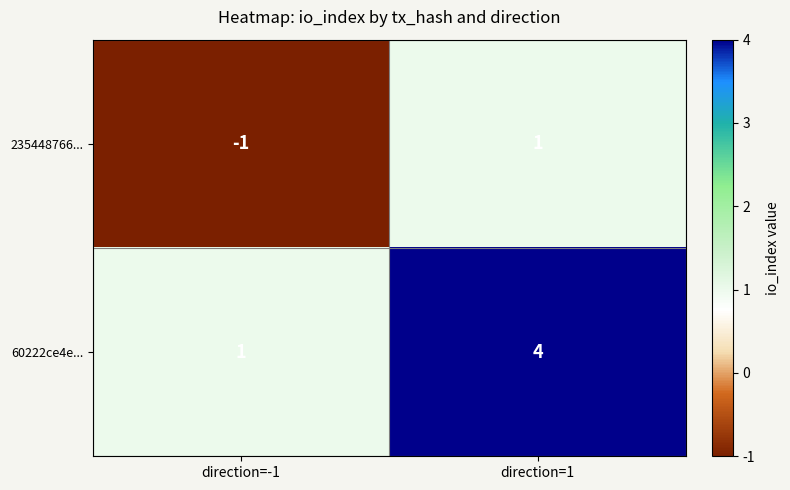

True or false: 60222ce4e... has a value of 1 at direction=-1.

True